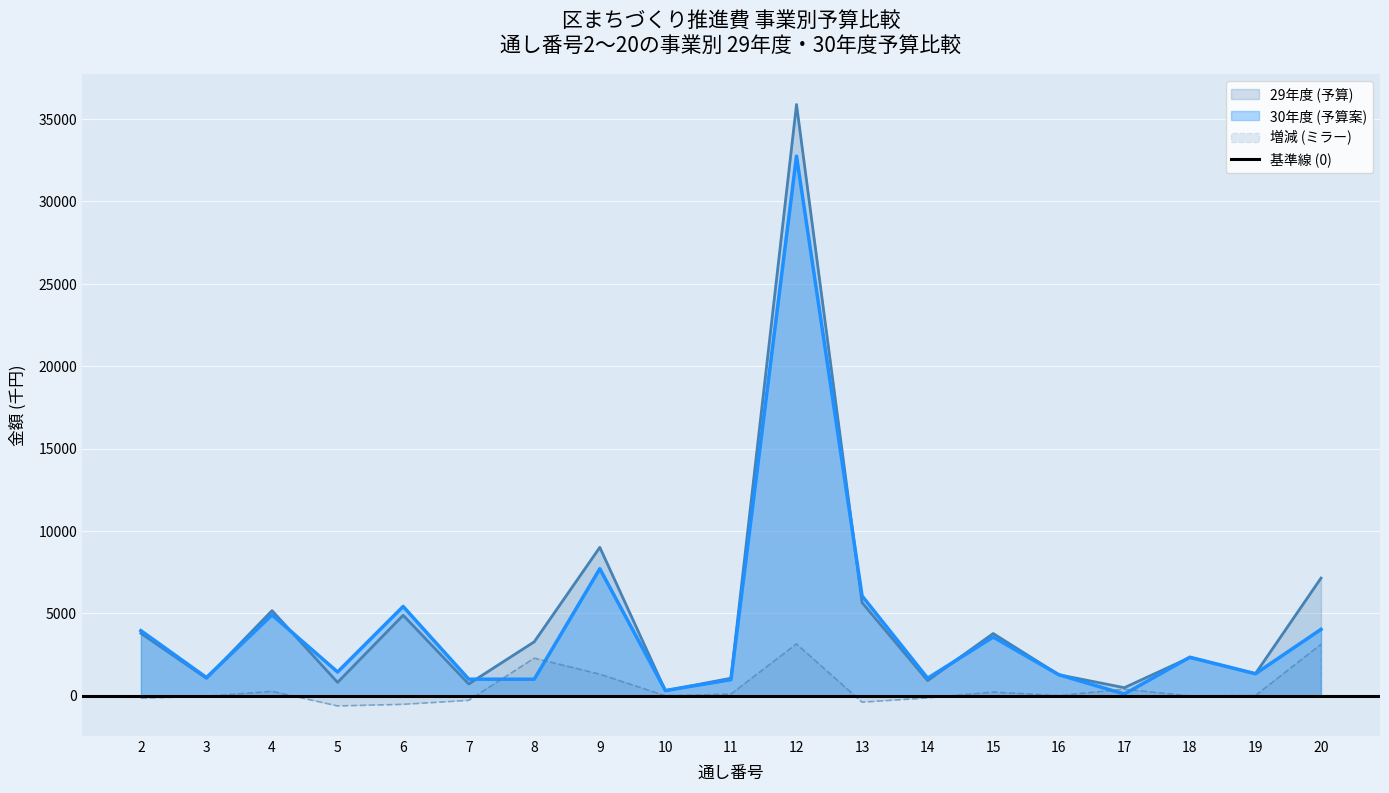

Read the 29年度 (予算) value at 20.

7133